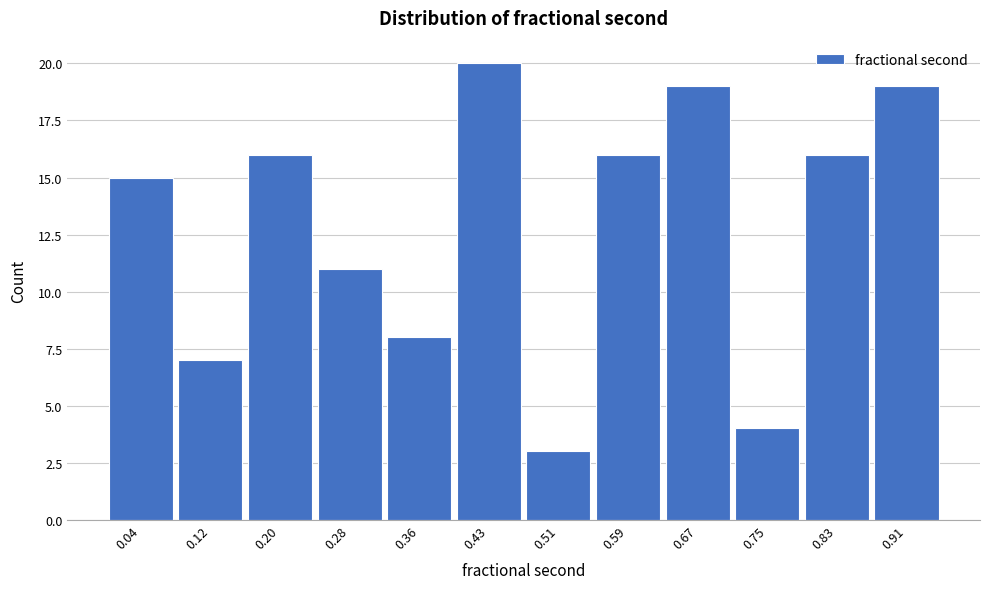

Reading left to right, what are all the values shown in this chart?

0.04=15	0.12=7	0.20=16	0.28=11	0.36=8	0.43=20	0.51=3	0.59=16	0.67=19	0.75=4	0.83=16	0.91=19